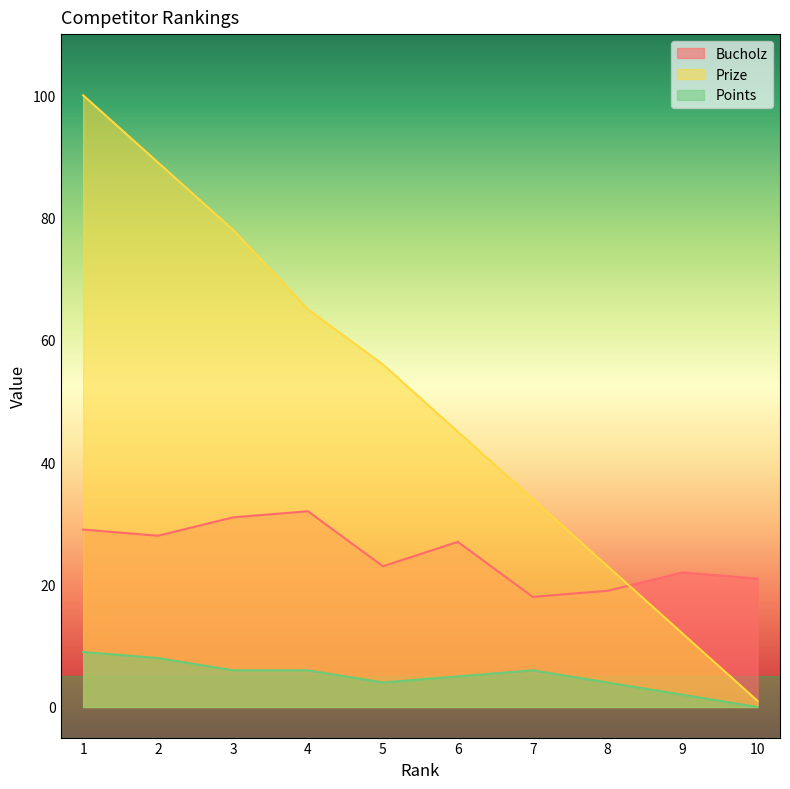

Where does the Prize series first go above 56?

1